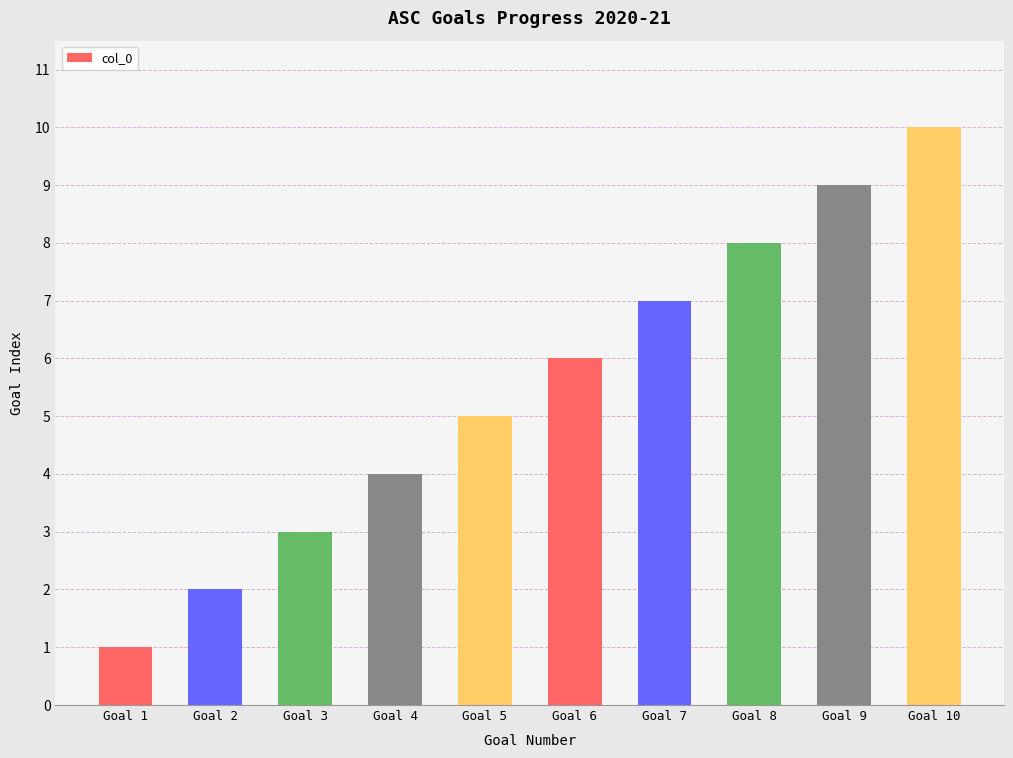

How many categories are shown in the chart?

10